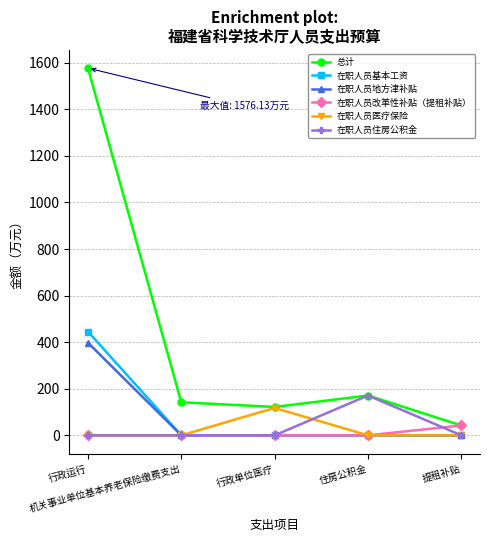

Count the number of data series in this chart.

6